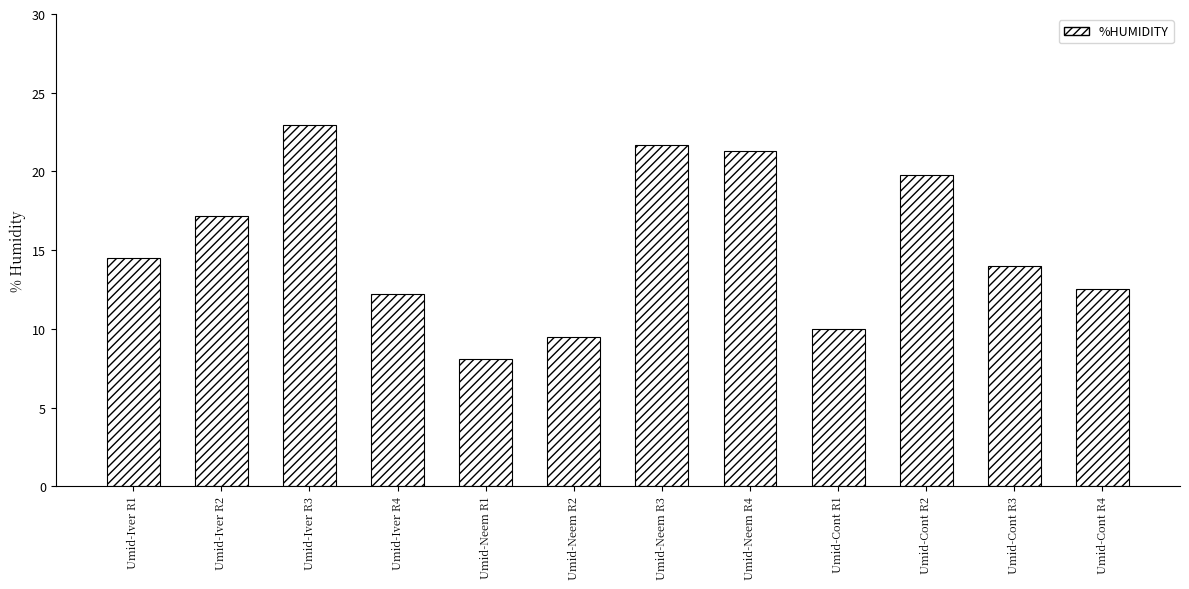

What value does the data have at Umid-Cont R1?

10.0